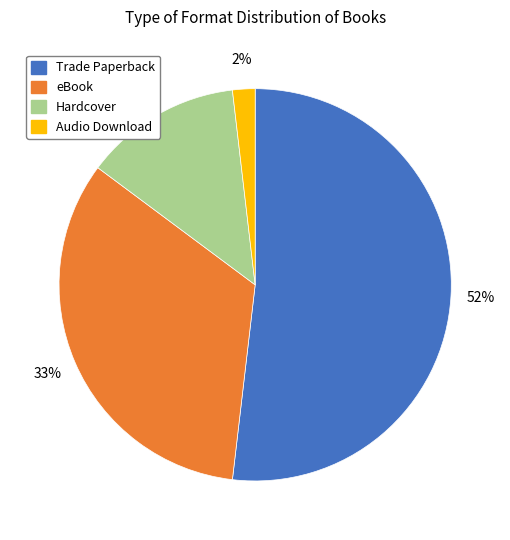

Does Hardcover represent more than half of the total?

No